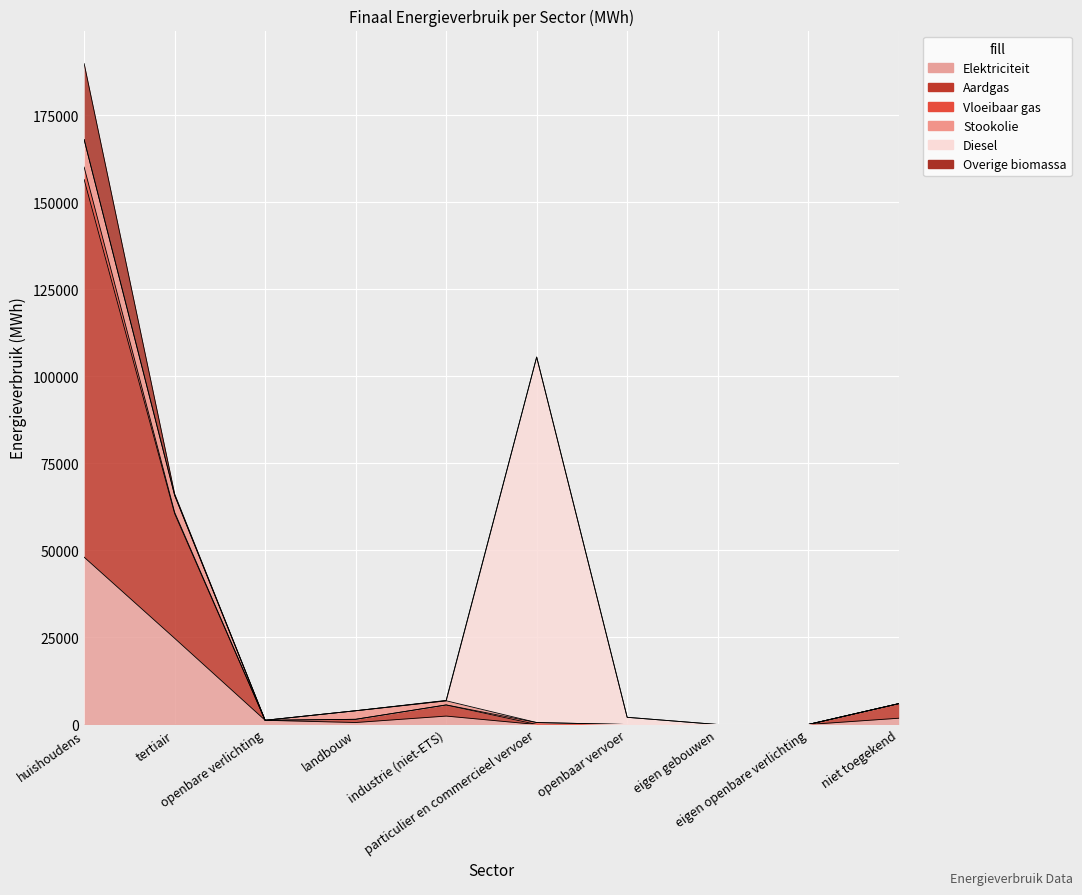

True or false: Diesel and Elektriciteit cross at least once.

True